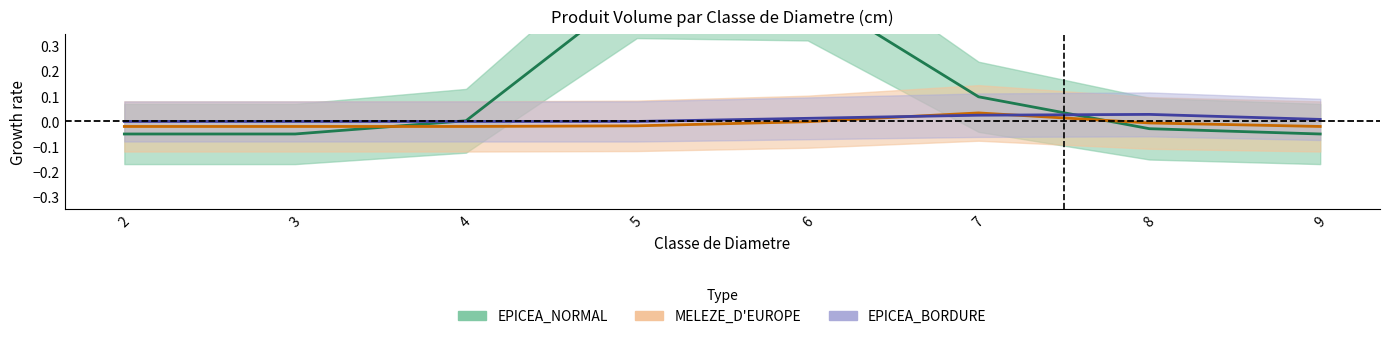

Between 4 and 9, which is larger?

4